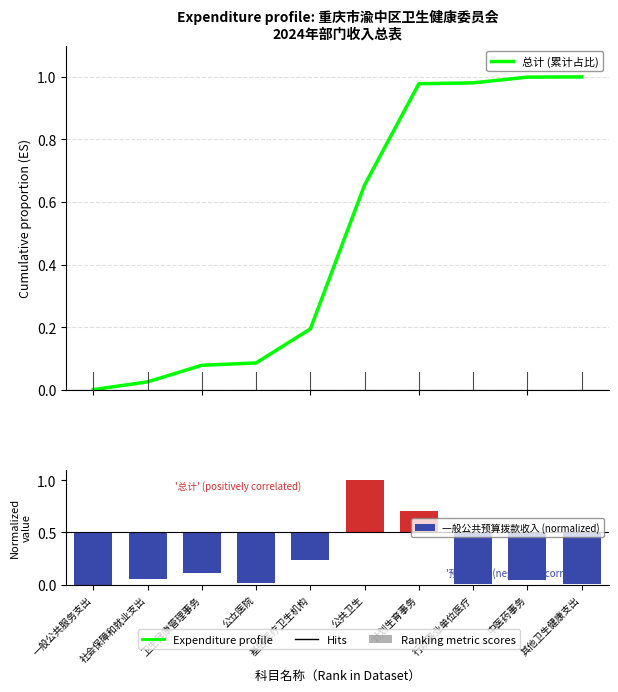

Reading right to left, list all the values displayed in this chart.

总计 (累计占比): 1.0	1.0	1.0	1.0	0.7	0.2	0.1	0.1	0.0	0.0
一般公共预算拨款收入 (normalized): -0.5	-0.5	-0.5	0.2	0.5	-0.3	-0.5	-0.4	-0.4	-0.5